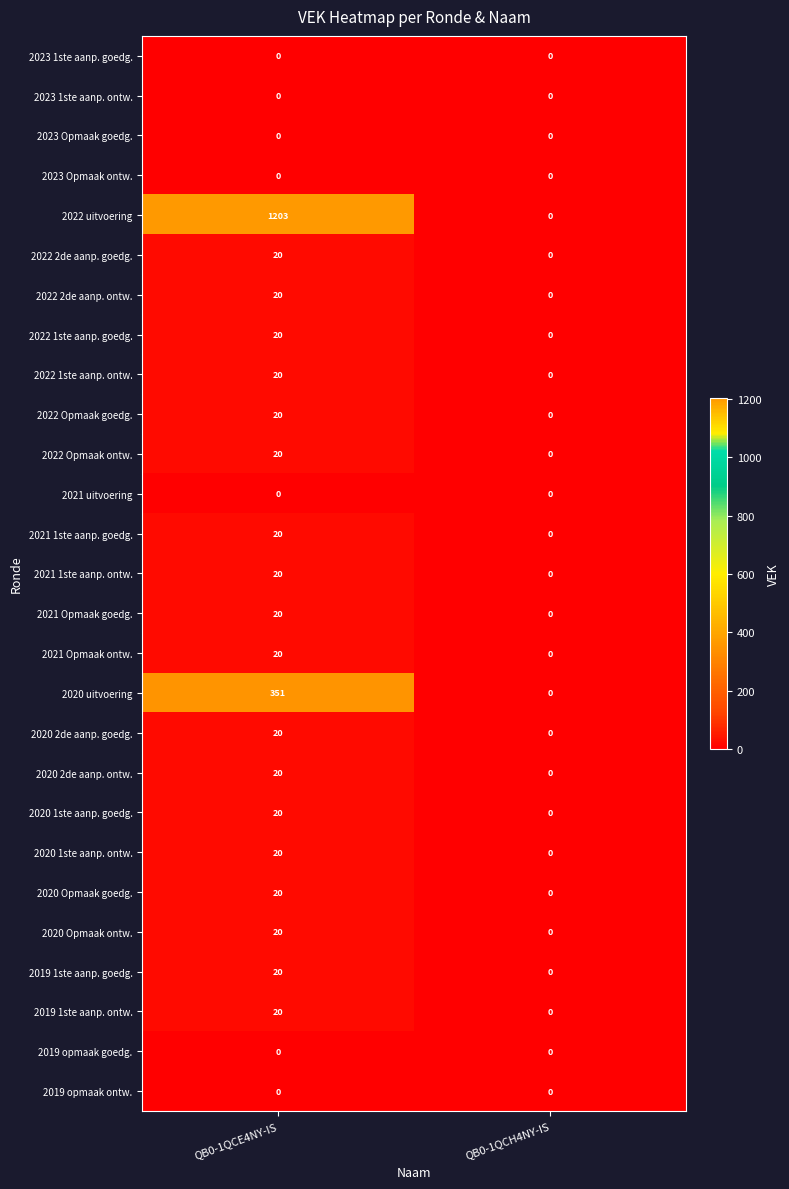

What is the difference between the maximum and minimum values in the 2022 uitvoering series?

1203